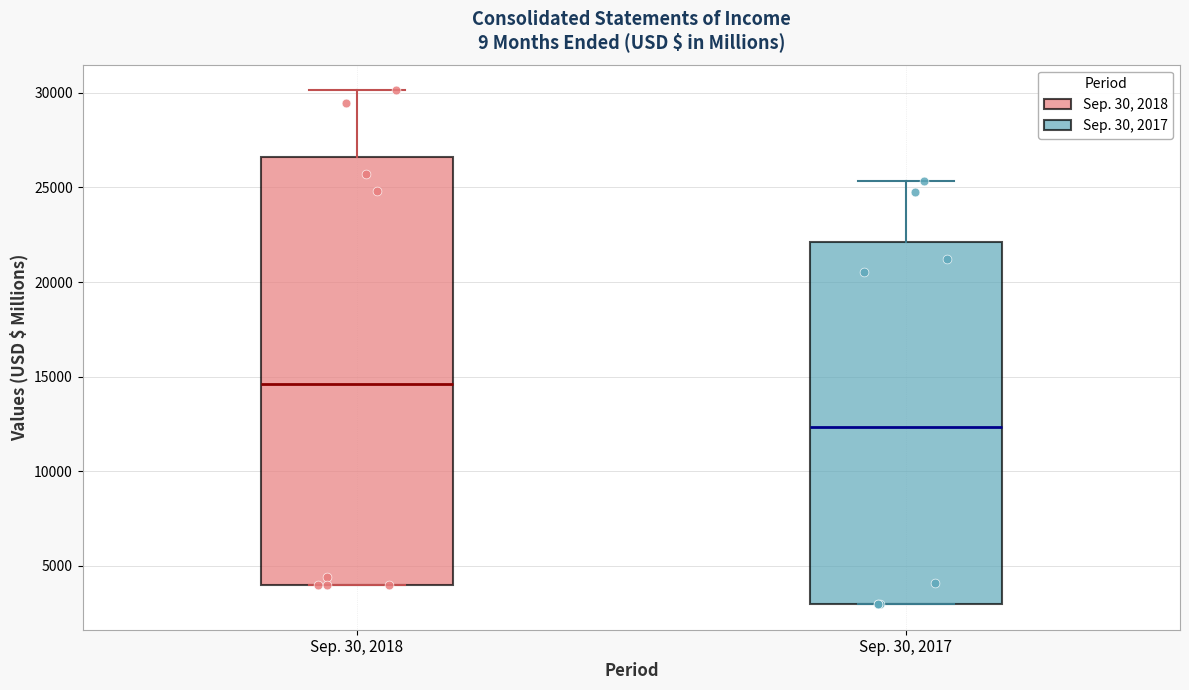

Which box is the tallest, from its lower edge to its upper edge?

Sep. 30, 2018